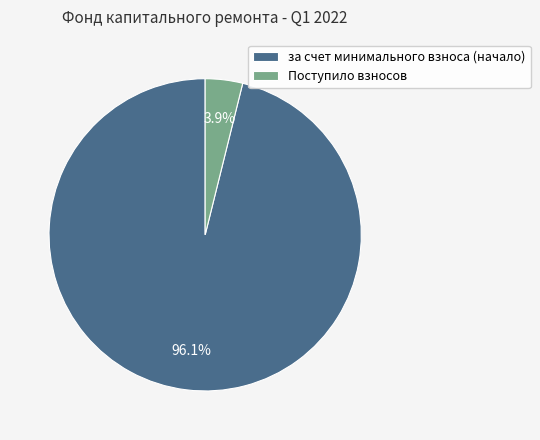

Which slice represents more than half of the pie?

за счет минимального взноса (начало)